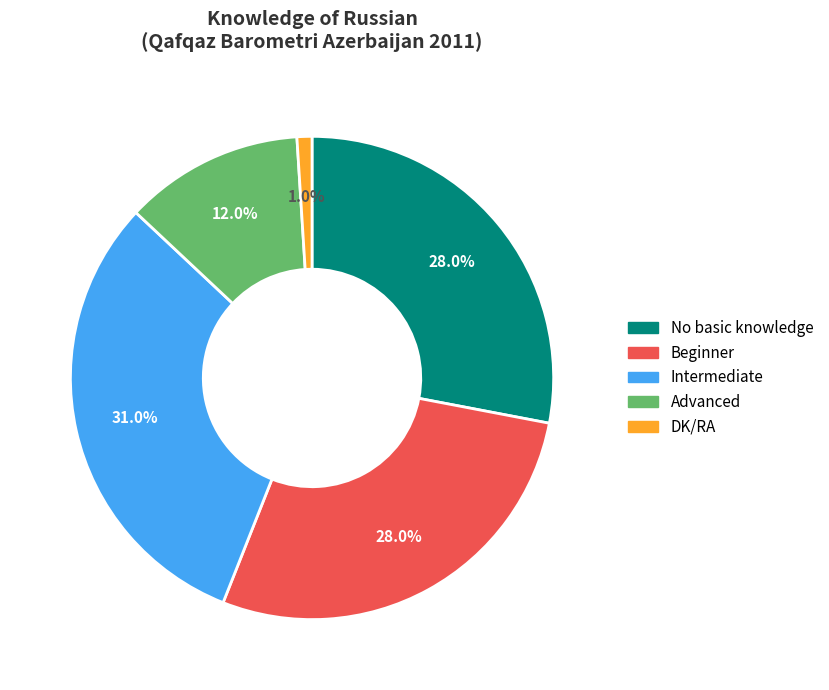

To the nearest percent, what portion does No basic knowledge represent?

28%